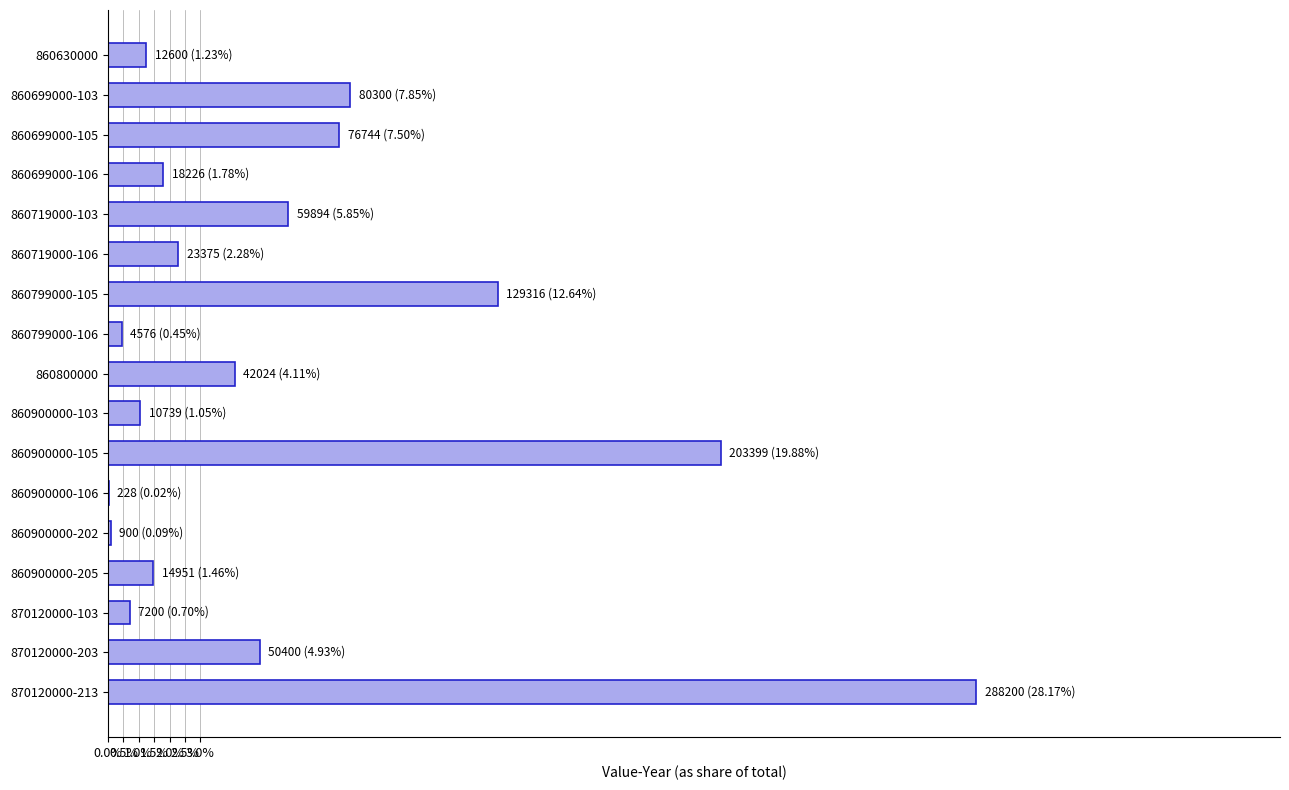

Are the bars horizontal?

Yes